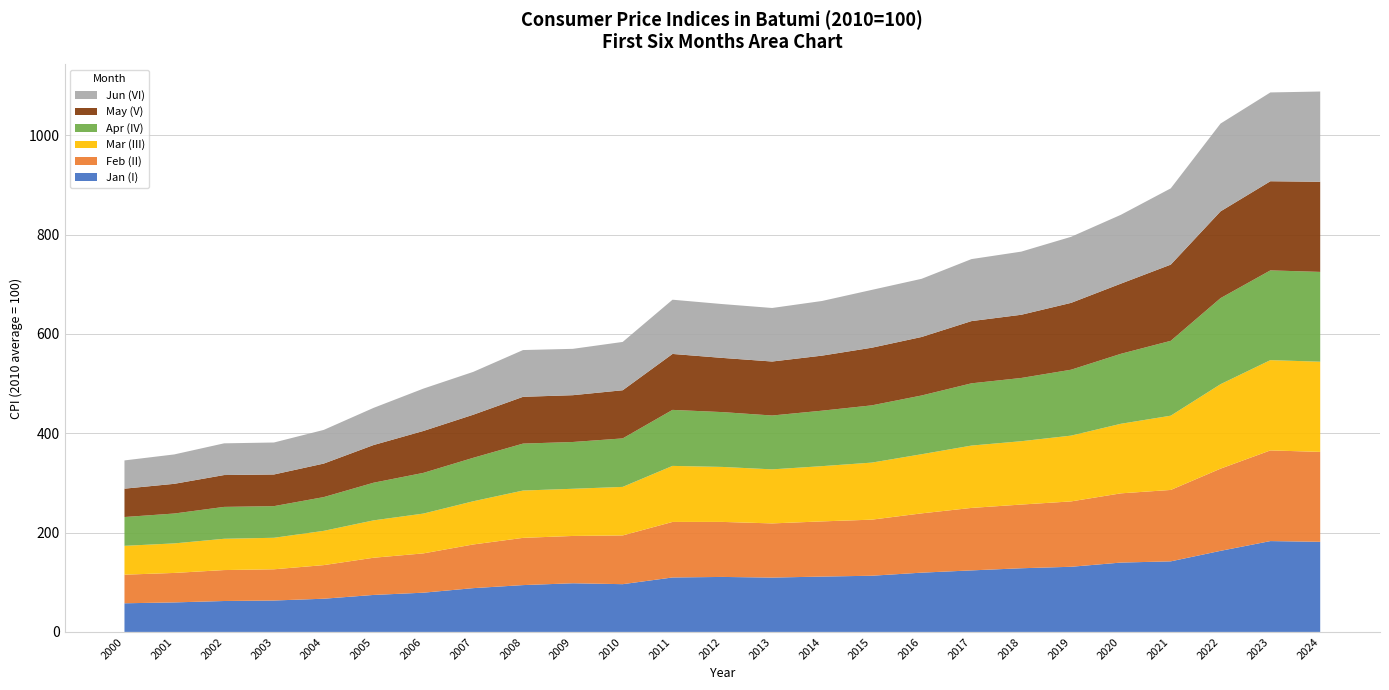

Reading right to left, list all the values displayed in this chart.

Jan (I): 181.5	182.9	163.3	142.1	139.7	131.2	128.2	123.9	119.4	113.2	111.4	109.4	110.7	109.7	96.2	98.0	94.3	88.2	79.0	74.5	66.9	63.3	62.3	59.4	57.7
Feb (II): 181.1	182.6	165.5	143.8	139.4	131.6	128.3	125.8	119.4	112.9	111.1	109.1	110.8	111.8	98.2	95.3	95.1	87.9	79.2	74.9	67.7	62.9	62.3	59.4	57.6
Mar (III): 181.6	181.8	170.1	149.5	140.1	132.5	127.6	125.6	119.1	114.9	111.3	108.8	110.7	112.8	97.7	95.0	95.3	87.0	80.1	75.3	69.0	63.5	63.0	59.5	58.1
Apr (IV): 180.9	180.7	173.3	150.8	140.9	132.7	127.4	125.4	118.3	115.3	111.7	108.5	110.4	112.8	97.6	94.2	94.5	87.5	82.0	75.8	68.0	63.7	64.2	60.2	58.0
May (V): 181.5	179.5	174.8	153.4	141.3	134.6	127.3	125.3	117.8	116.1	110.9	108.7	109.1	112.7	97.0	94.2	94.2	86.8	84.4	75.9	67.5	63.8	64.1	59.8	57.1
Jun (VI): 181.8	178.8	176.8	153.6	138.6	133.0	127.2	124.8	117.2	116.5	110.0	107.8	108.4	109.2	97.3	93.3	94.2	86.3	85.3	74.8	67.8	64.4	63.9	59.2	56.9